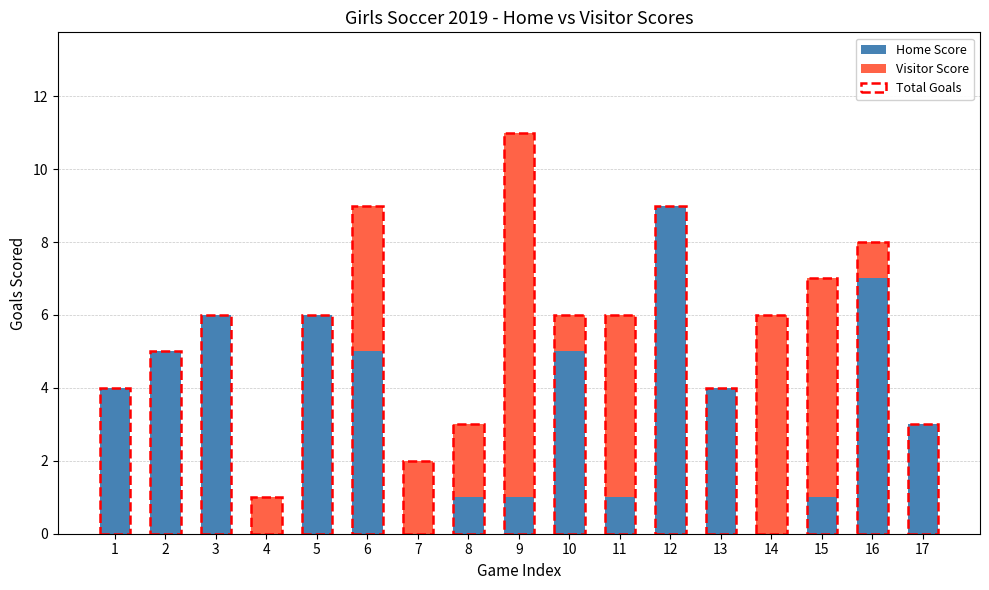

What is the value of the Visitor Score bar at the 4th from the left?

1